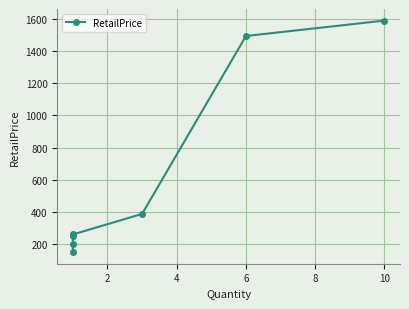

Is it true that the value at 4 is 249?

True